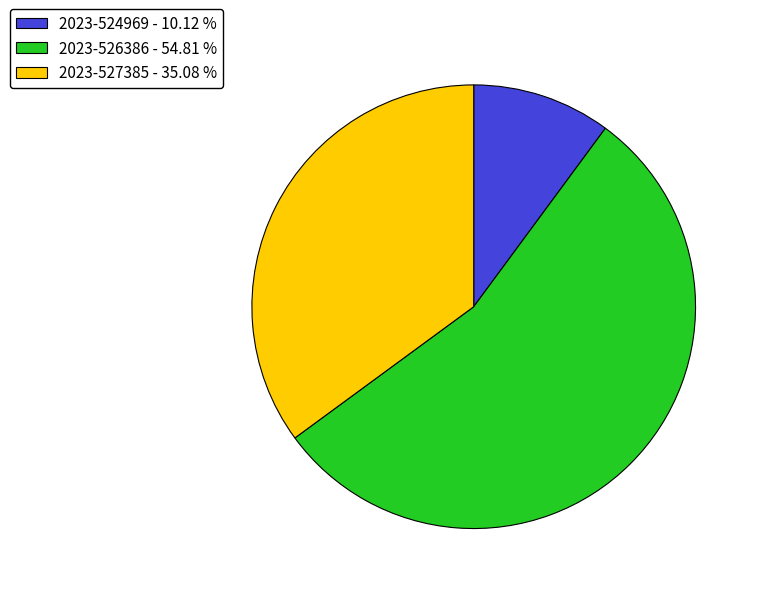

Between 2023-524969 - 10.12 % and 2023-526386 - 54.81 %, which is larger?

2023-526386 - 54.81 %